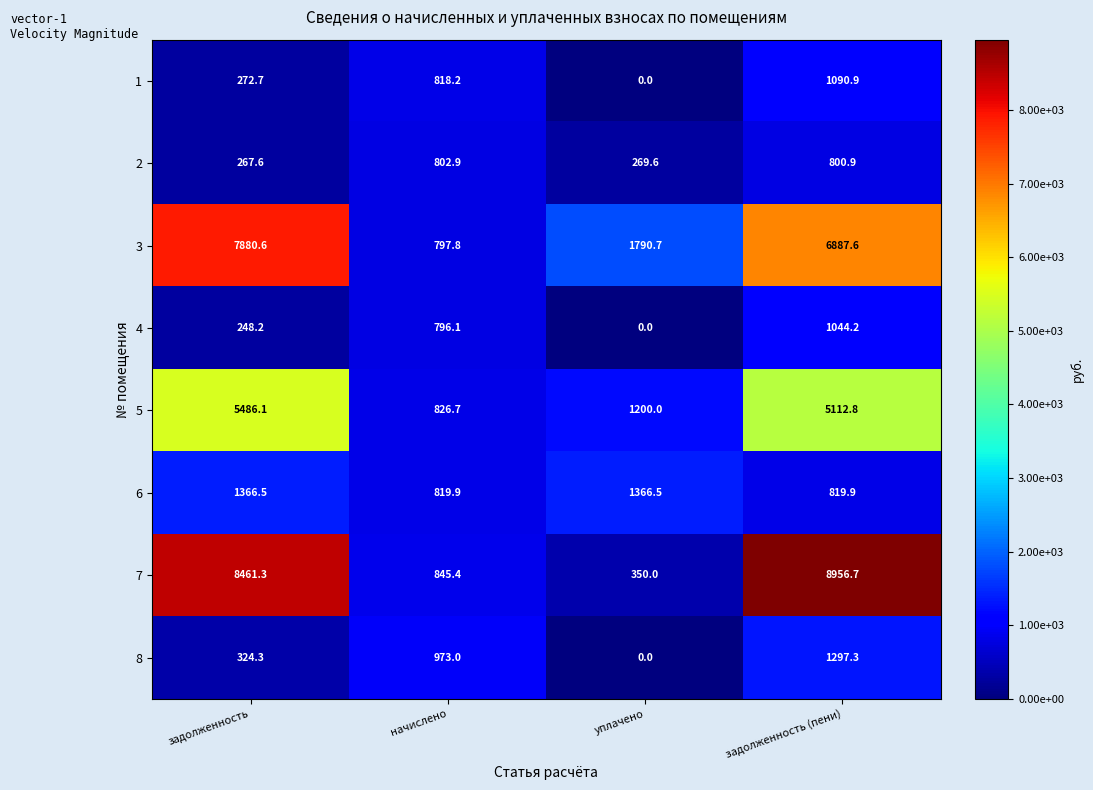

What value does the 8 series have at задолженность?

324.3